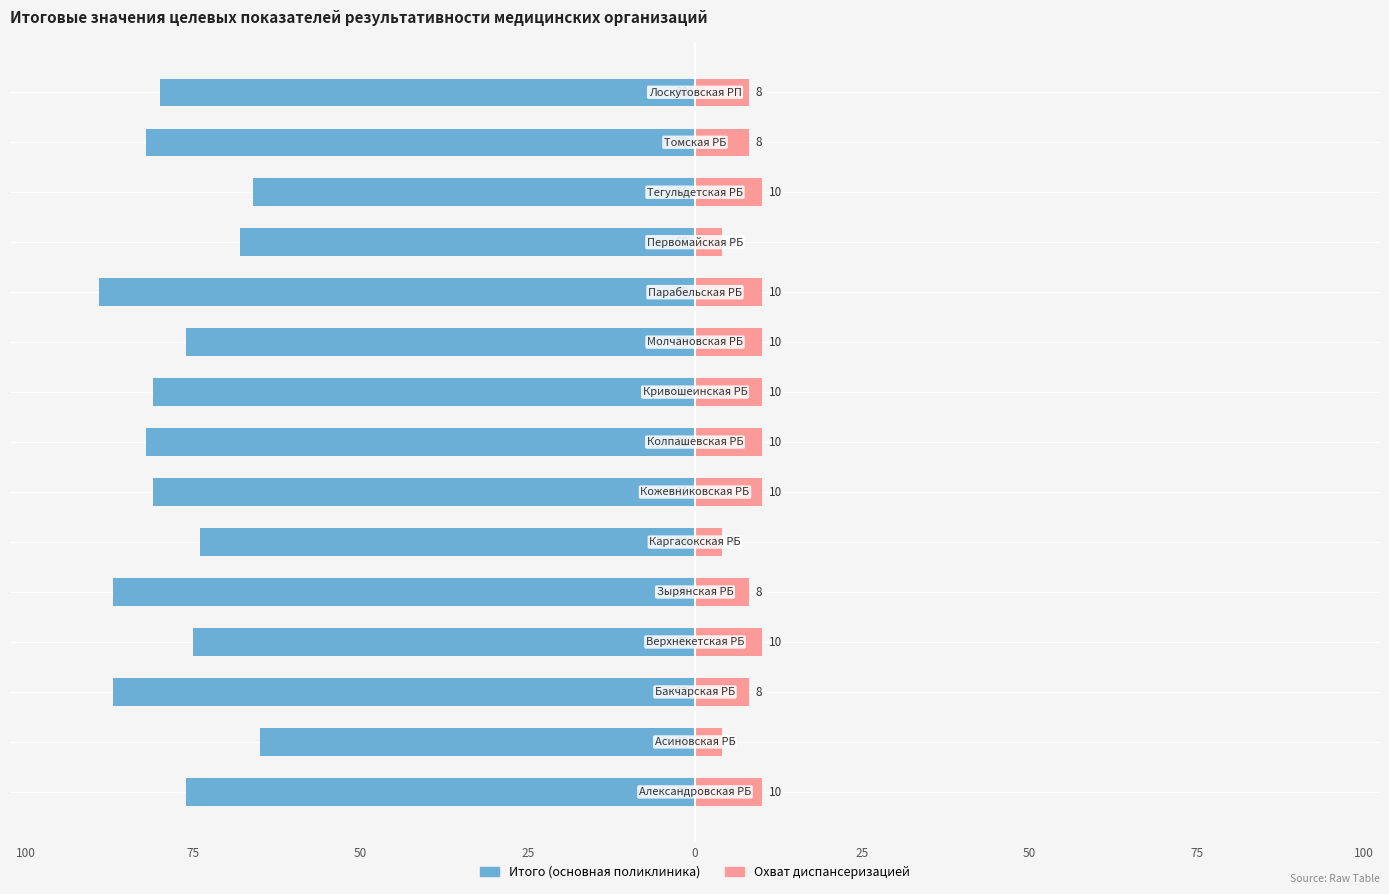

How many series are shown in this chart?

2